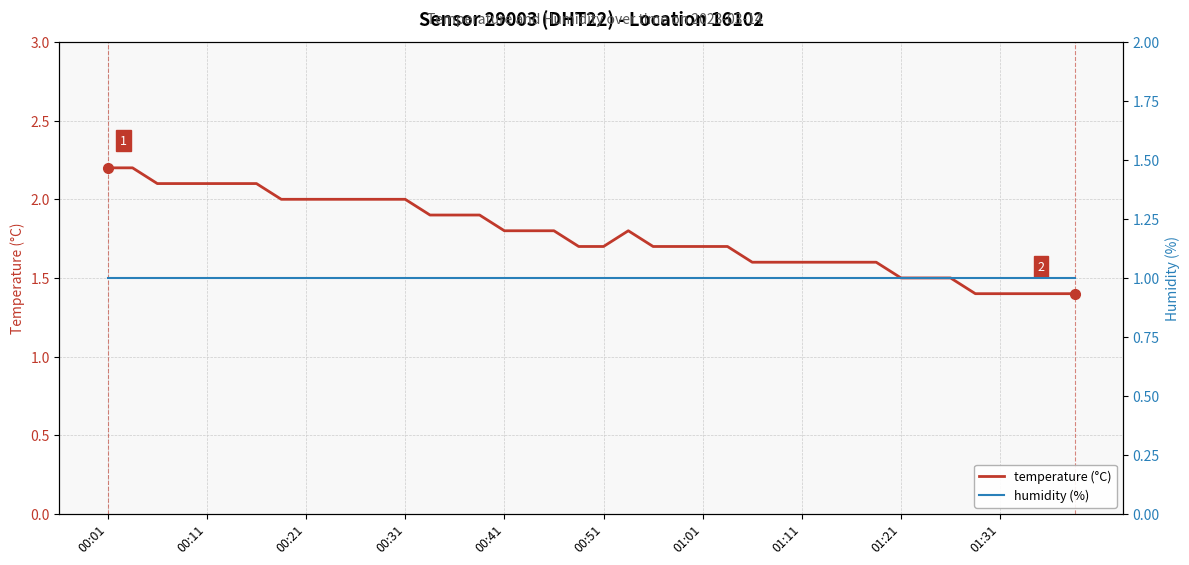

True or false: temperature (°C) and humidity (%) cross at least once.

False